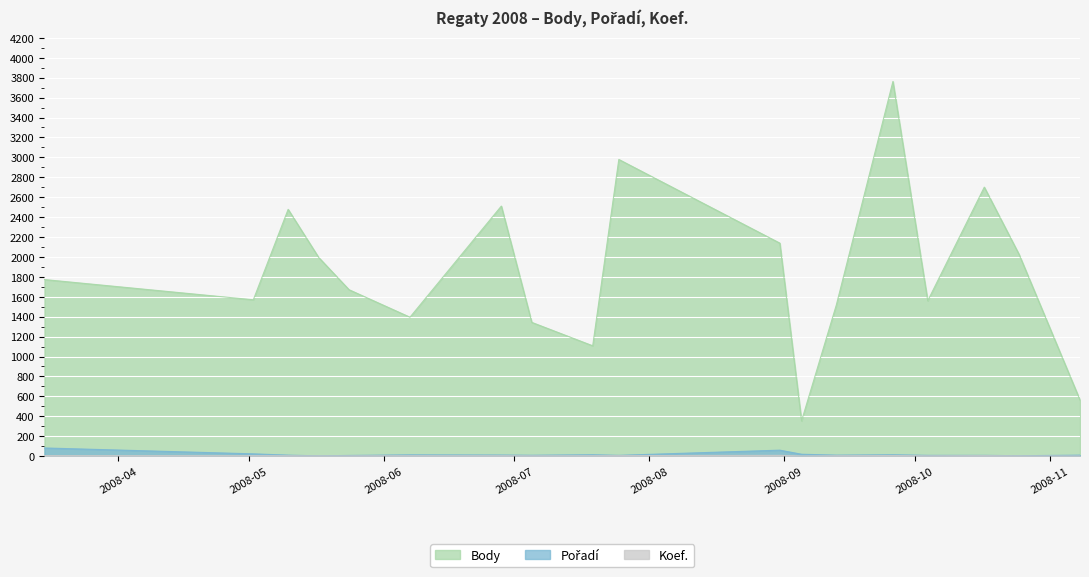

At which category is the sum across all series the highest?

2008-09-26